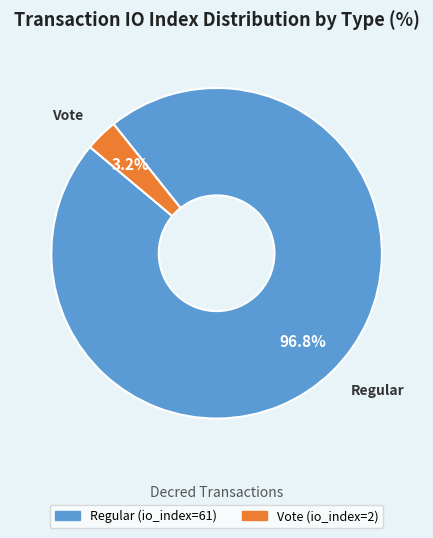

To the nearest percent, what is the average slice percentage?

50%